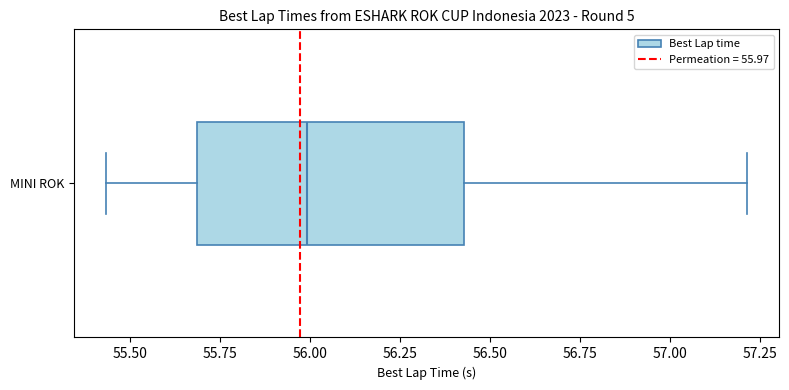

Where does the median line of the box for MINI ROK sit on the x-axis? The values are not printed on the chart, so give them approximately, as read against the axis.

56.00